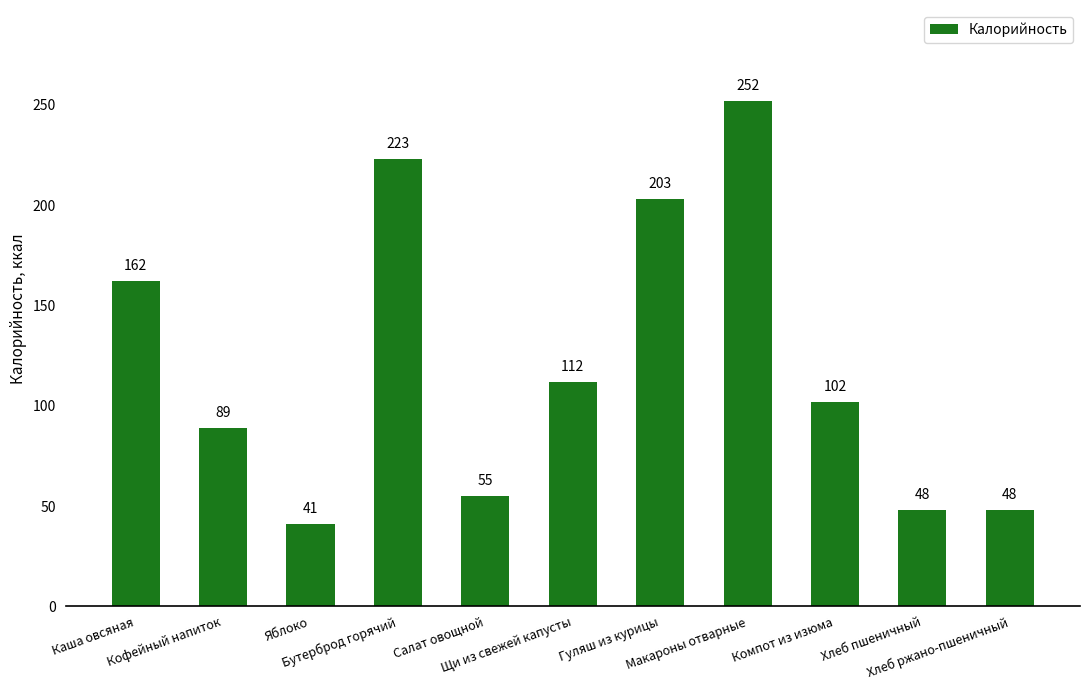

Read the value at Хлеб ржано-пшеничный.

48